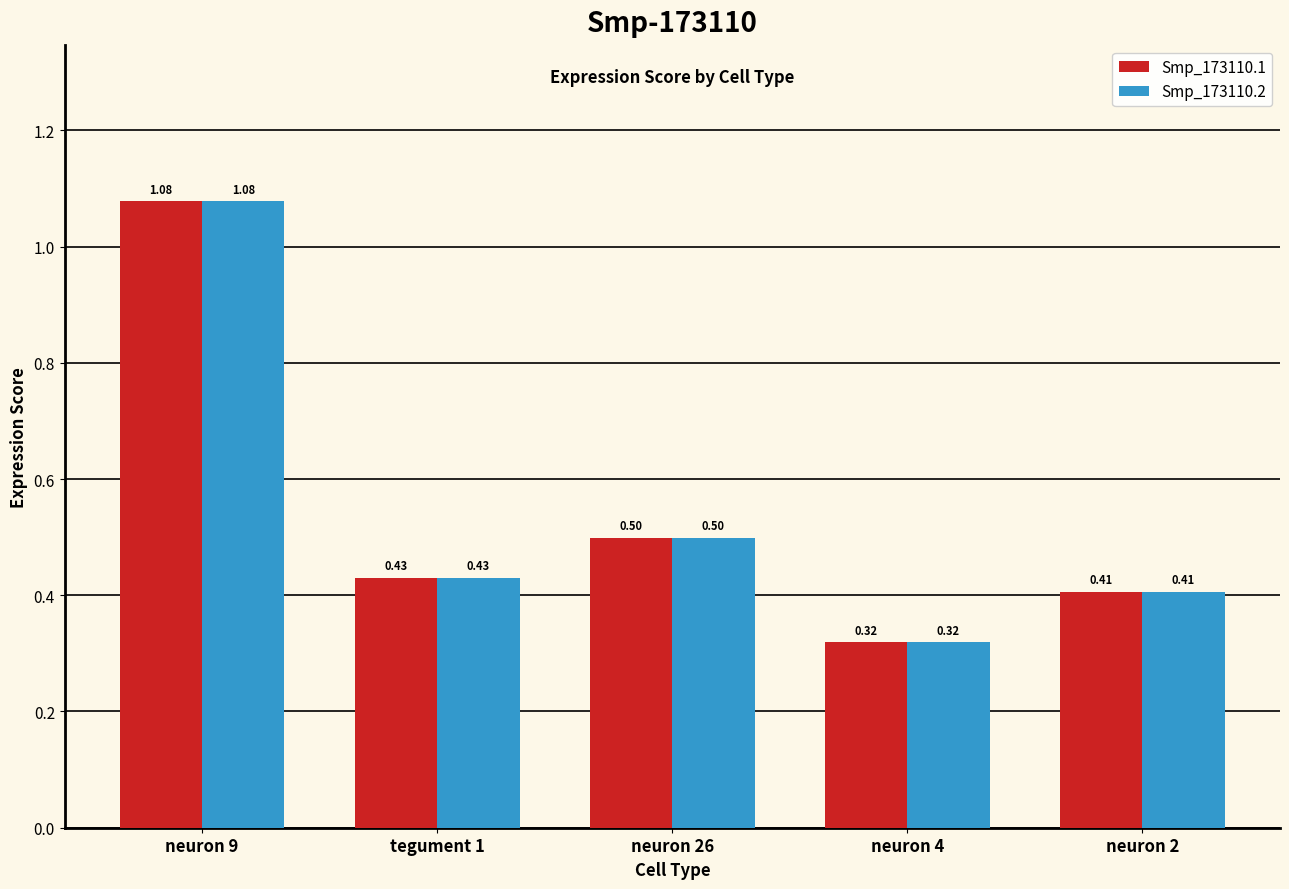

What is the average value of the Smp_173110.2 series?

0.5